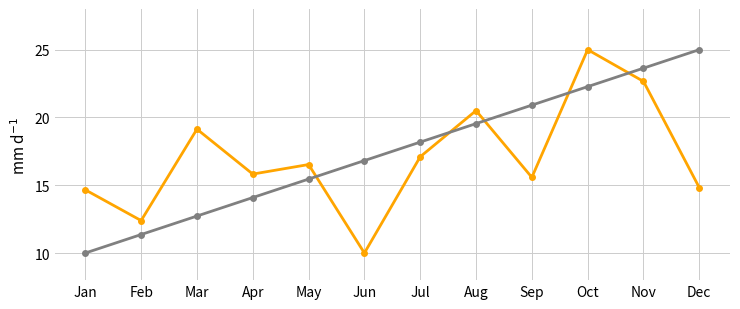

What is the smallest value displayed?

10.0